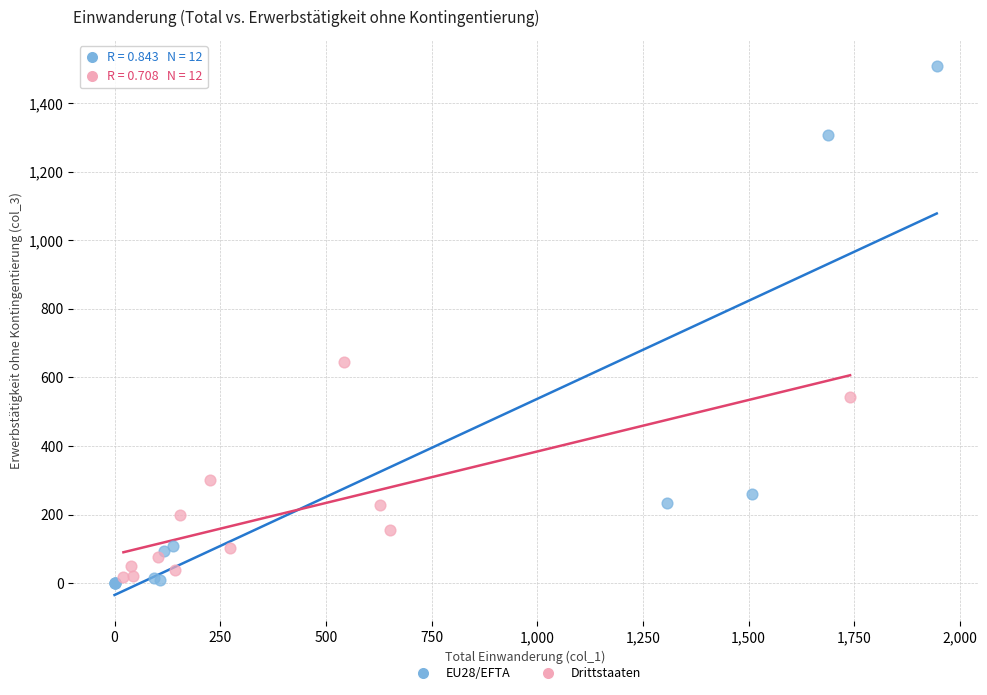

Which series contains the lowest Y value?

EU28/EFTA